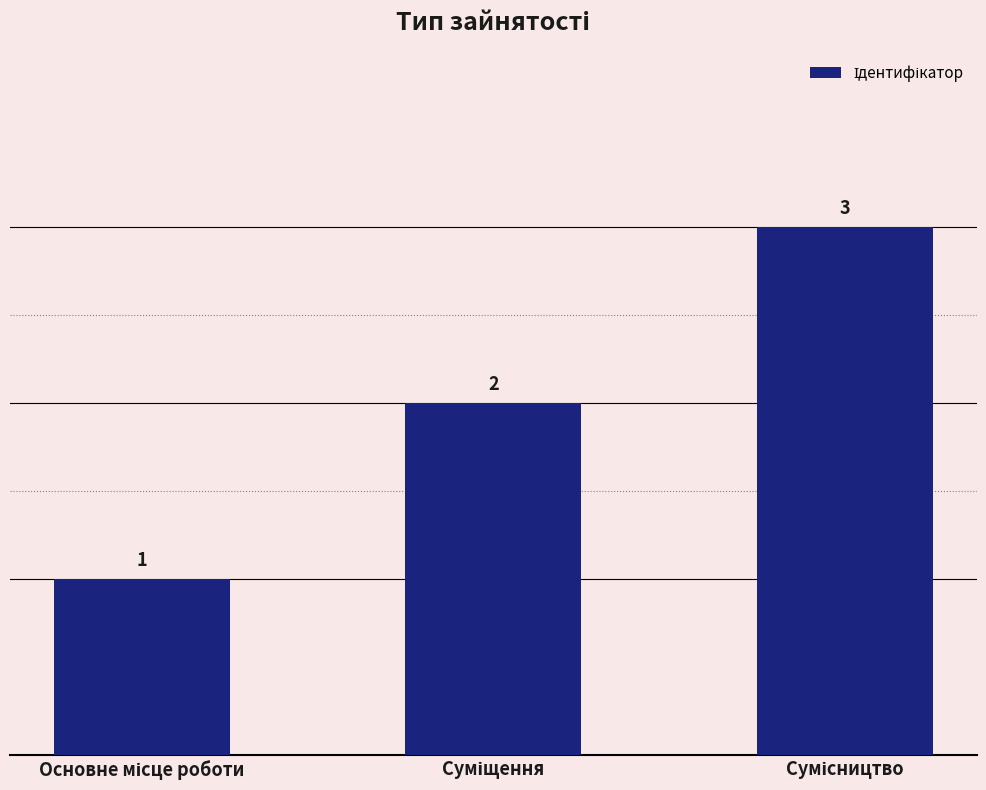

What is the difference between the maximum and second lowest values?

1